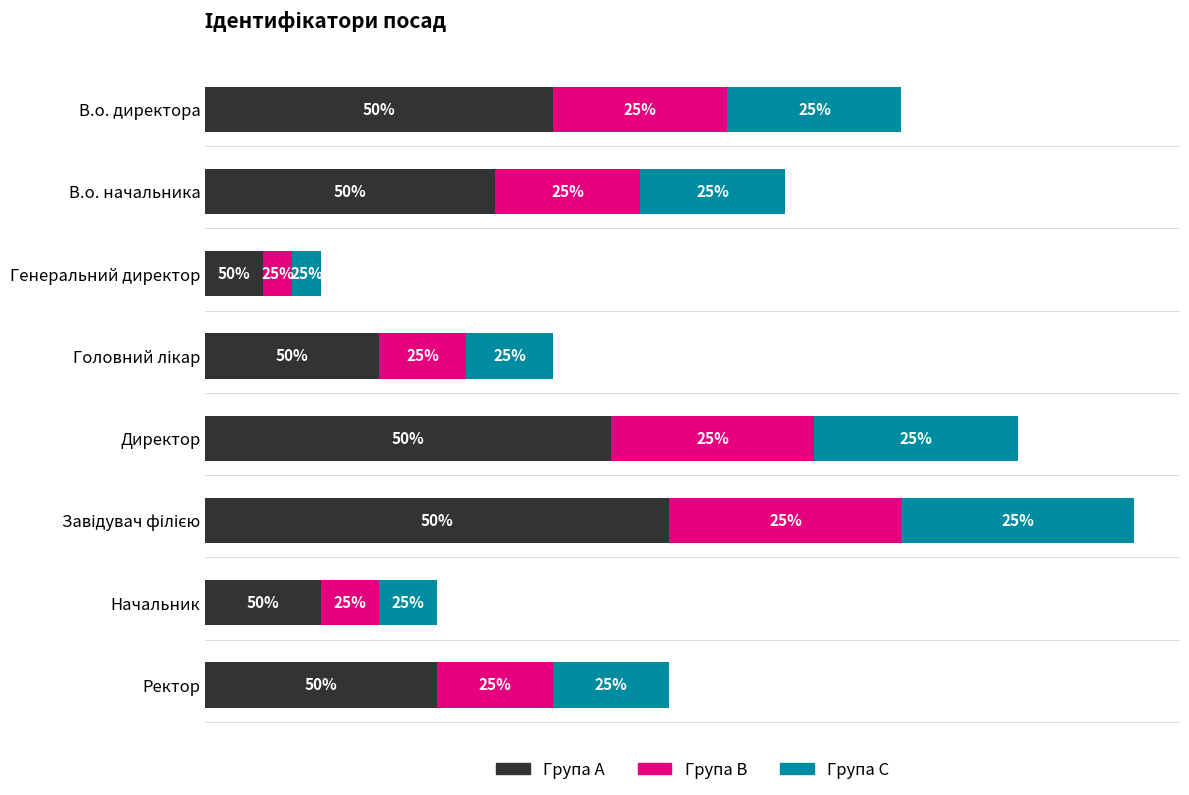

What are all the series names shown in the legend?

Група A, Група B, Група C